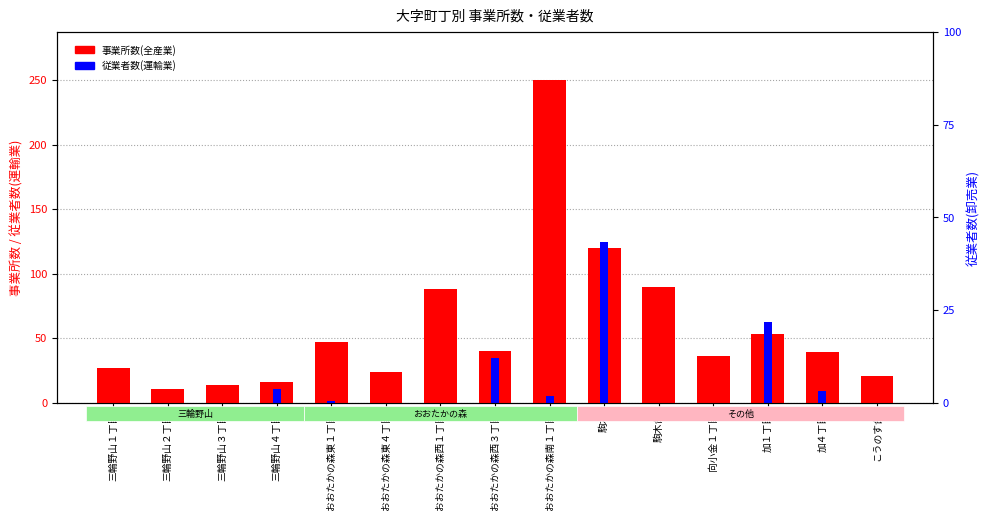

What is the sum of all 従業者数(運輸業) values?

249